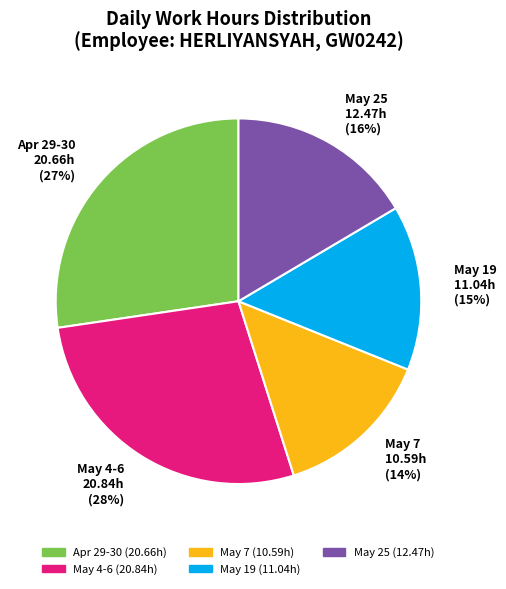

To the nearest percent, what is the difference between the largest and smallest slice percentages?

14%